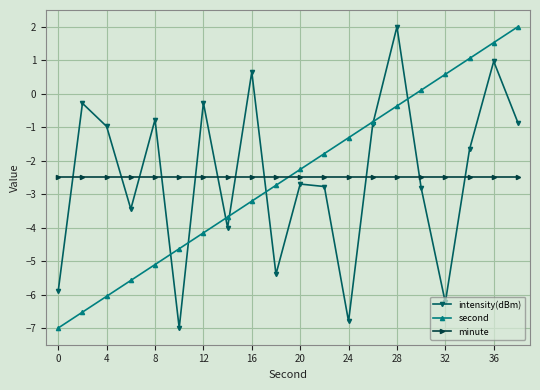

How many data points in second are less than -2?

11